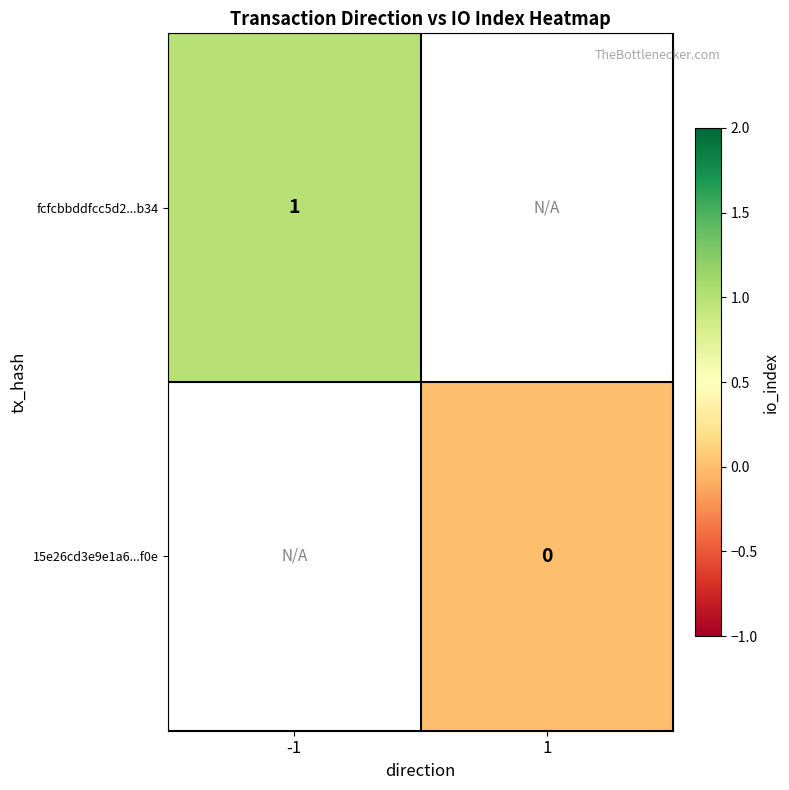

True or false: fcfcbbddfcc5d2...b34 has a value of 2 at -1.

False